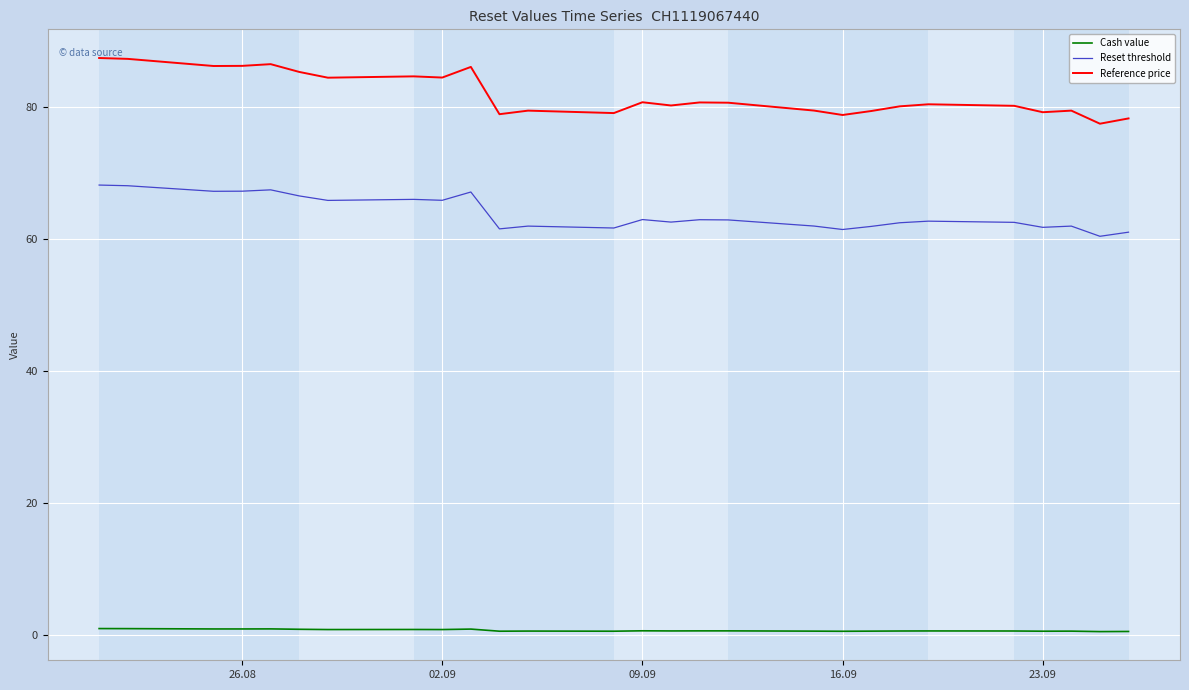

What is the difference between the maximum and minimum values in the Reset threshold series?

7.8